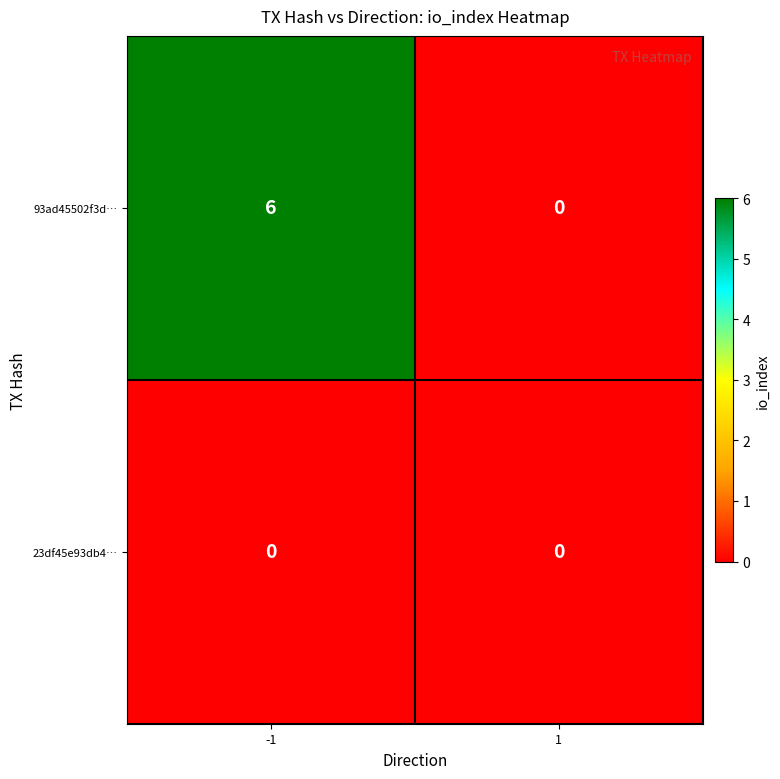

What is the highest value of the 93ad45502f3d… series?

6